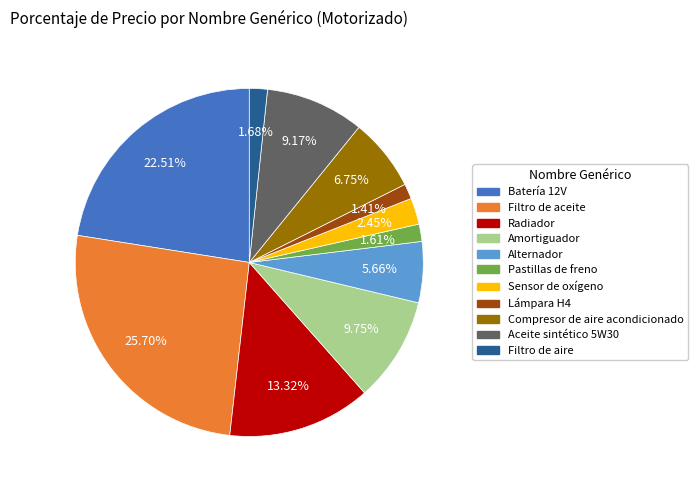

Between Compresor de aire acondicionado and Batería 12V, which is larger?

Batería 12V